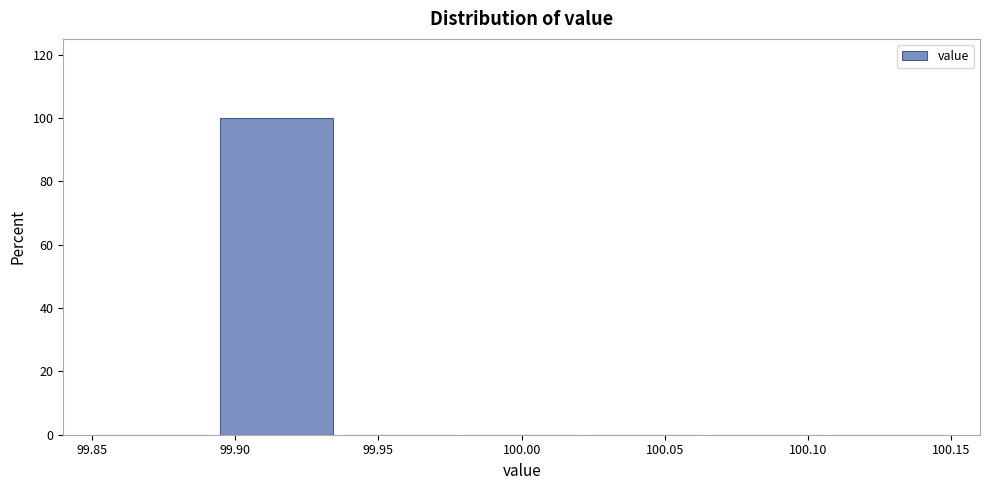

Reading left to right, list every bar in this chart as the range it spans on the x-axis followed by its height. Neither the bar edges nor the heights are printed on the chart, so give them approximately, as read against the axes.

99.850 to 99.895: 0
99.895 to 99.935: 100
99.935 to 99.980: 0
99.980 to 100.020: 0
100.020 to 100.065: 0
100.065 to 100.105: 0
100.105 to 100.150: 0